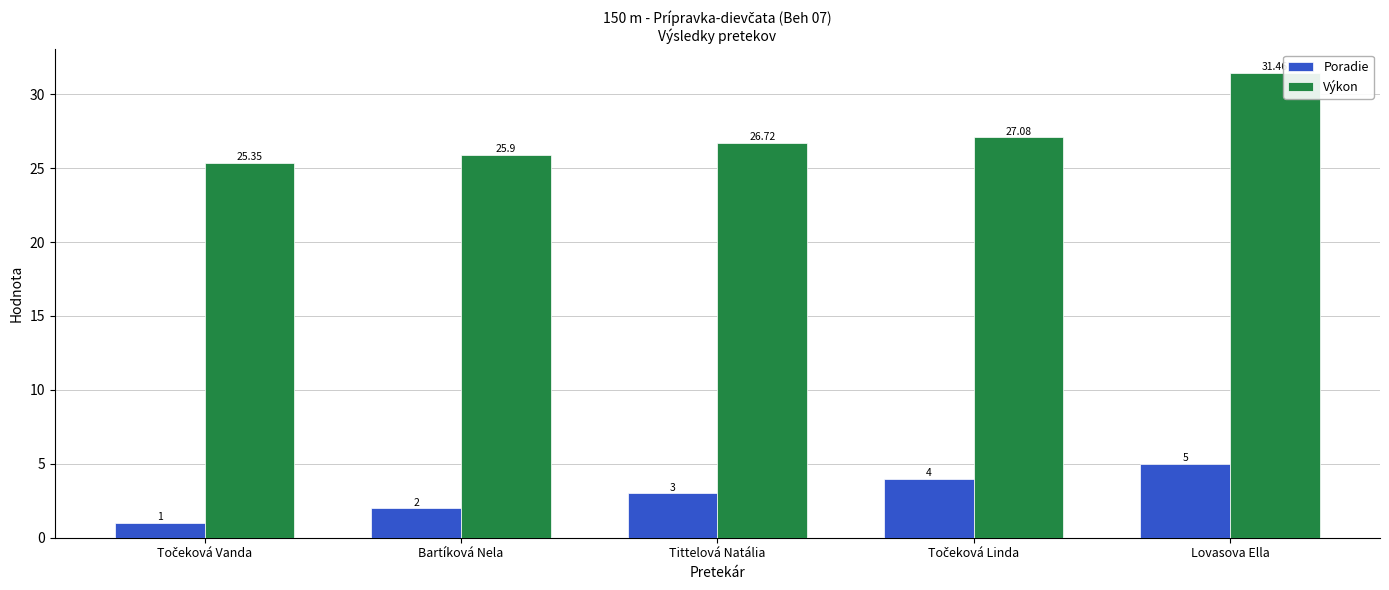

Does the chart contain any negative values?

No